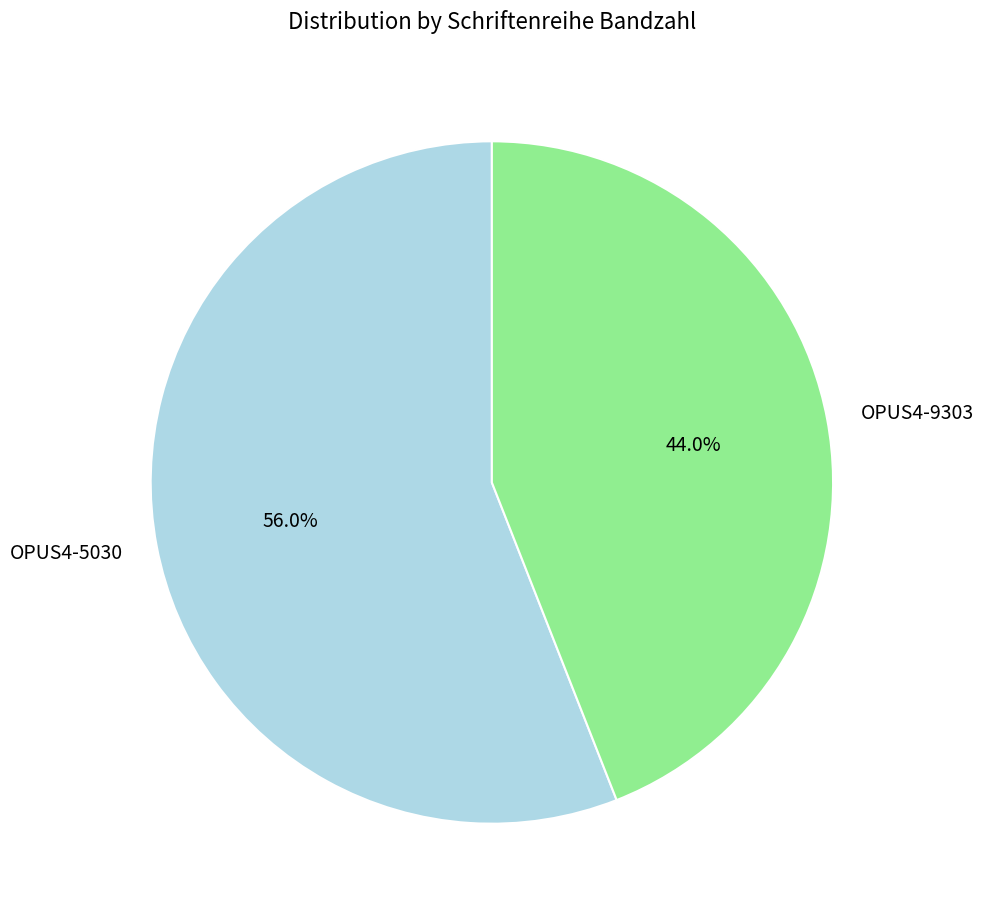

Which category has the biggest portion of the pie?

OPUS4-5030